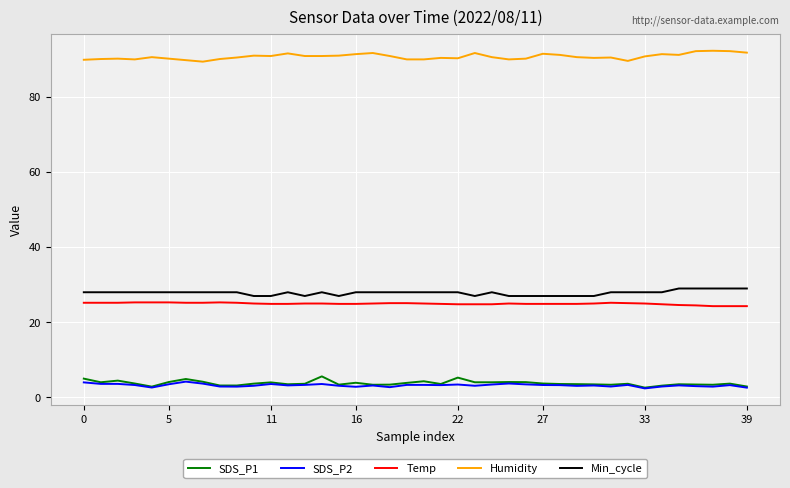

What is the lowest value of the Min_cycle series?

27.0